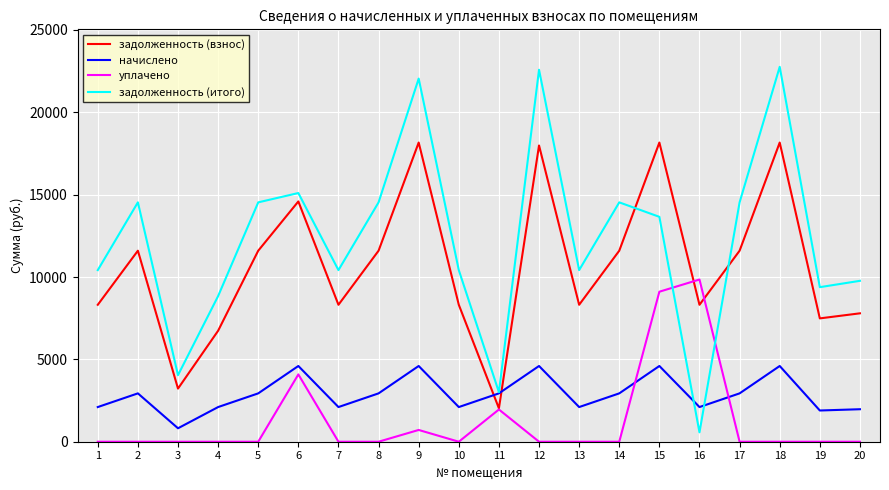

What are all the series names shown in the legend?

задолженность (взнос), начислено, уплачено, задолженность (итого)